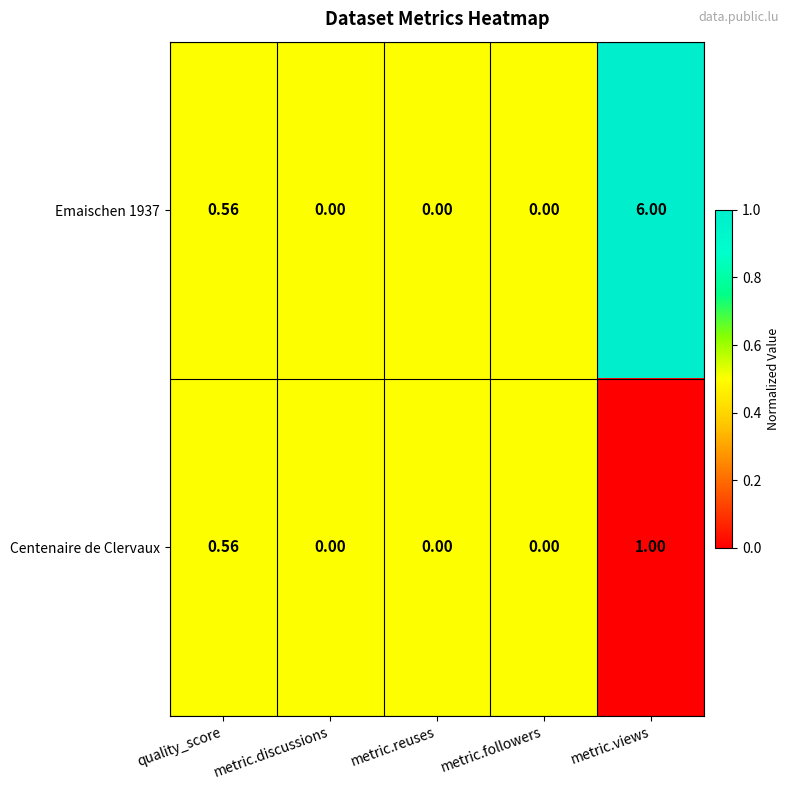

Where is Emaischen 1937 nearest to the value 3?

quality_score